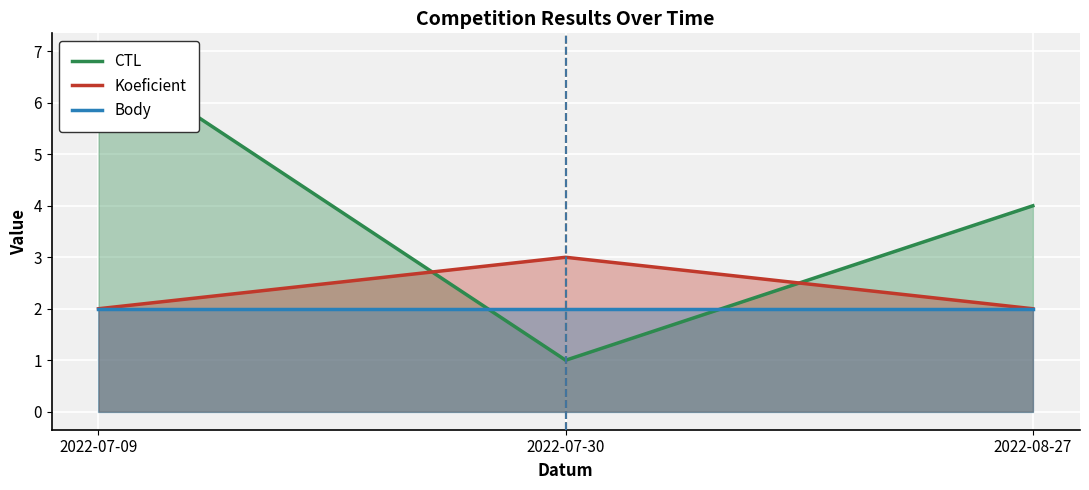

What is the minimum value shown in the chart?

1